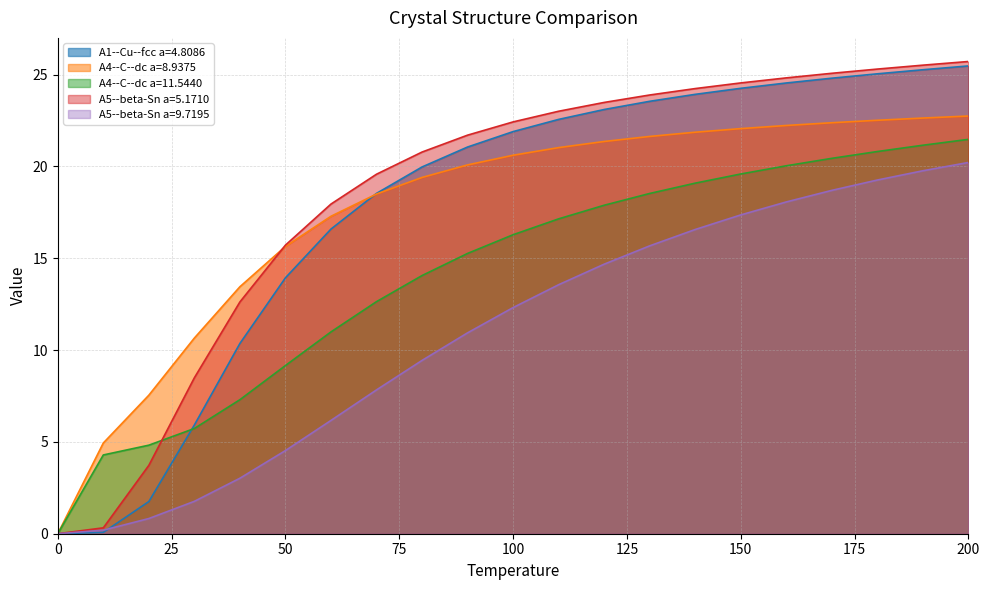

Rank the series by their maximum value, from highest to lowest.

A5--beta-Sn a=5.1710, A1--Cu--fcc a=4.8086, A4--C--dc a=8.9375, A4--C--dc a=11.5440, A5--beta-Sn a=9.7195